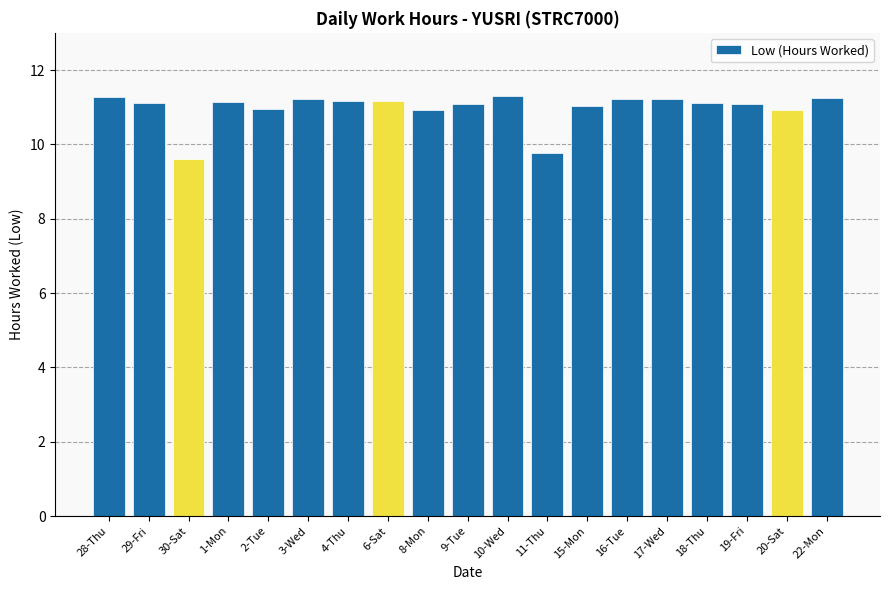

True or false: the data shows 11.2 at 17-Wed.

True